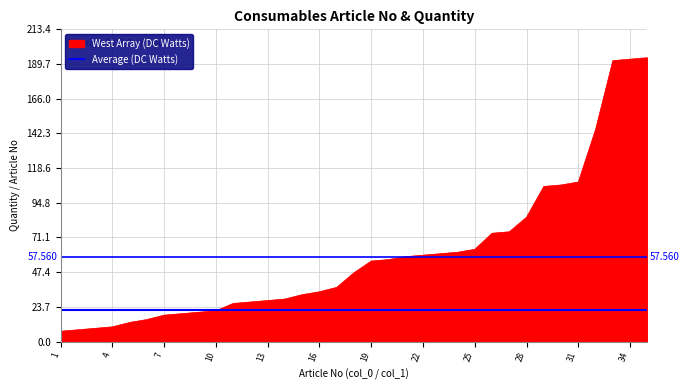

Which series has the widest spread of values?

West Array (DC Watts)